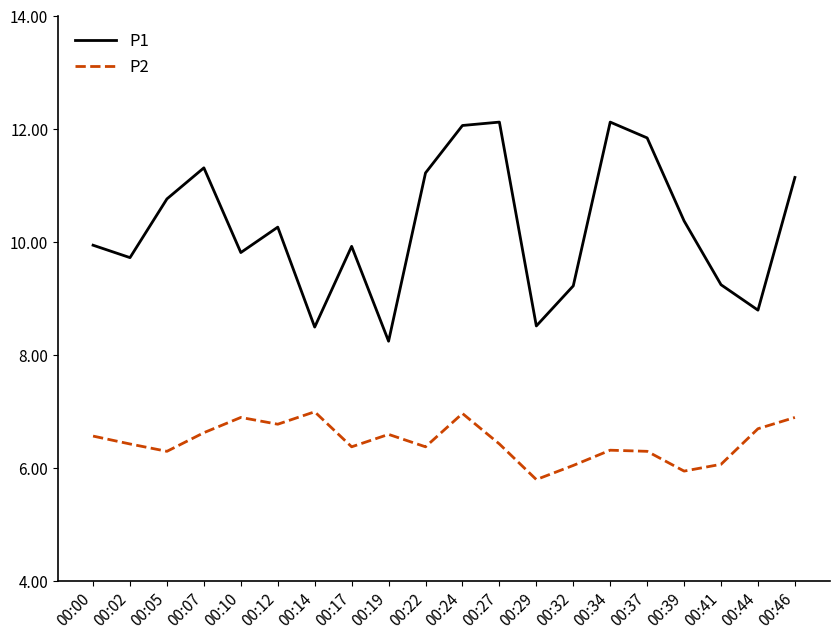

Rank the series by their maximum value, from lowest to highest.

P2, P1